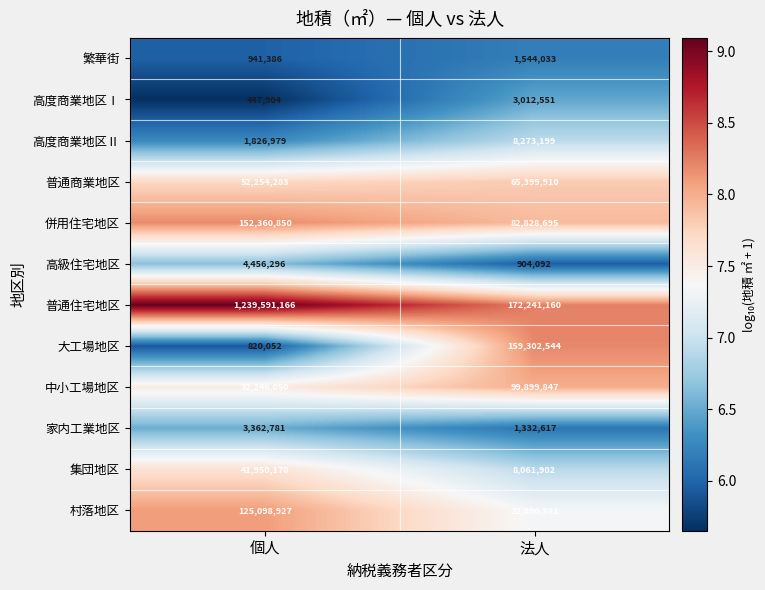

What is the greatest value displayed?

1239591166